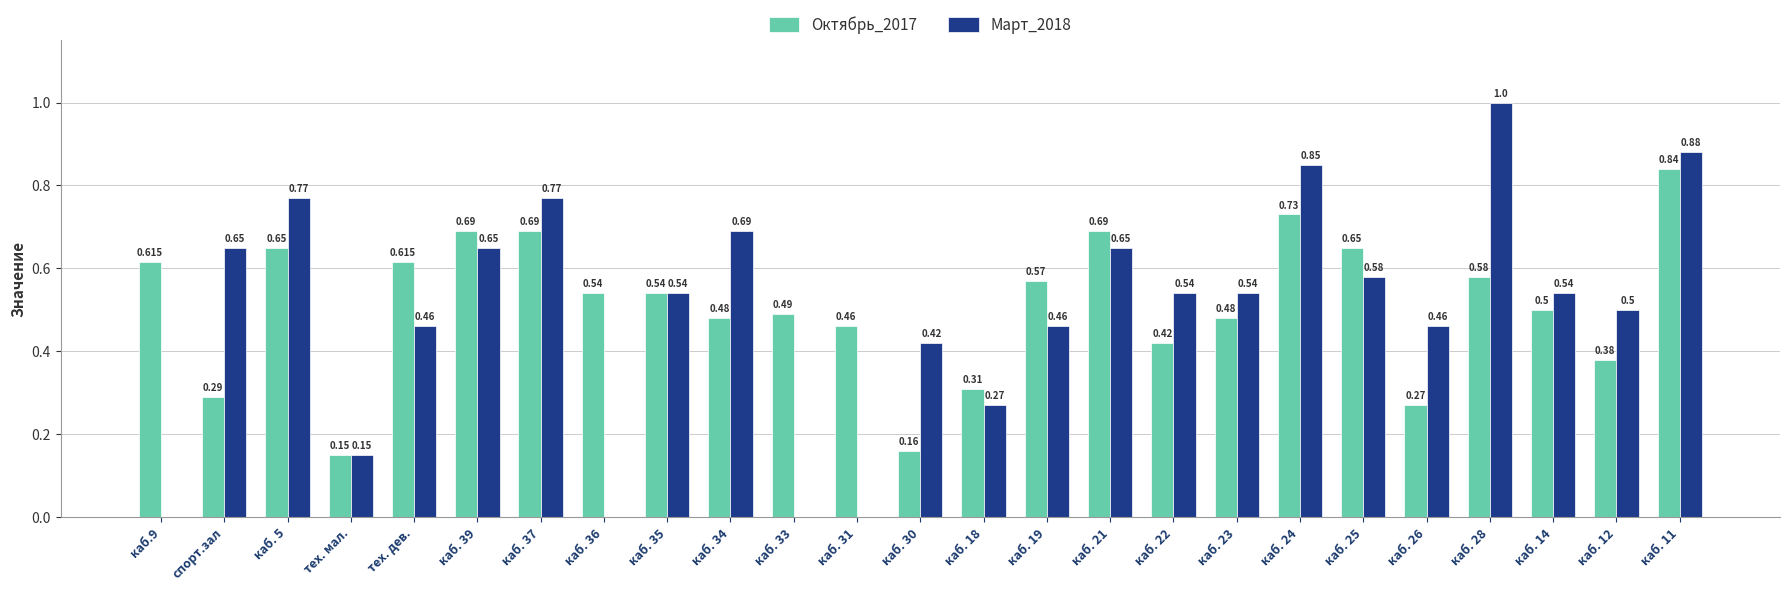

Is it true that Октябрь_2017 equals 0.5 at каб. 36?

True